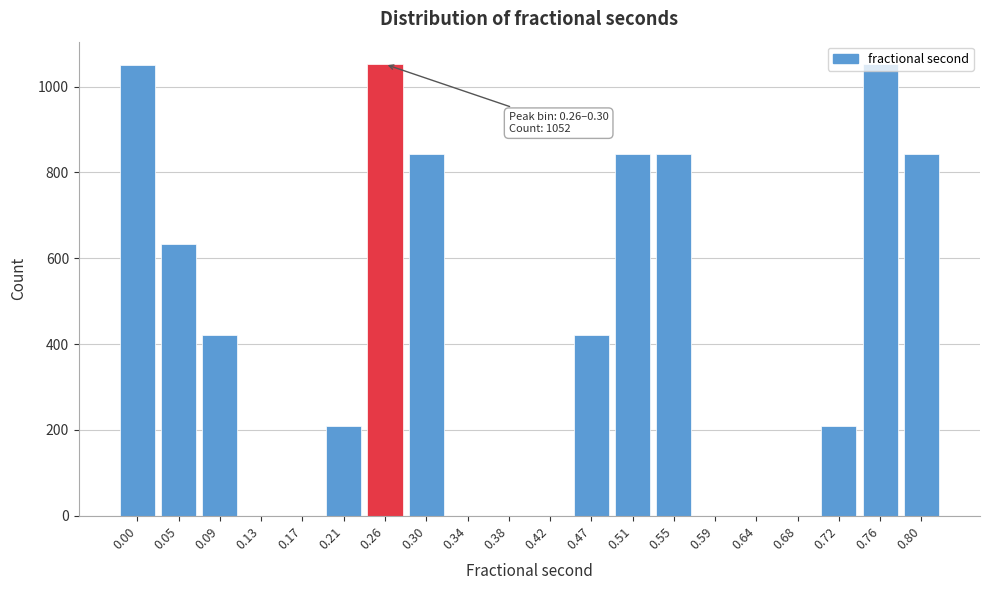

The value at 0.30 is 315. True or false?

False